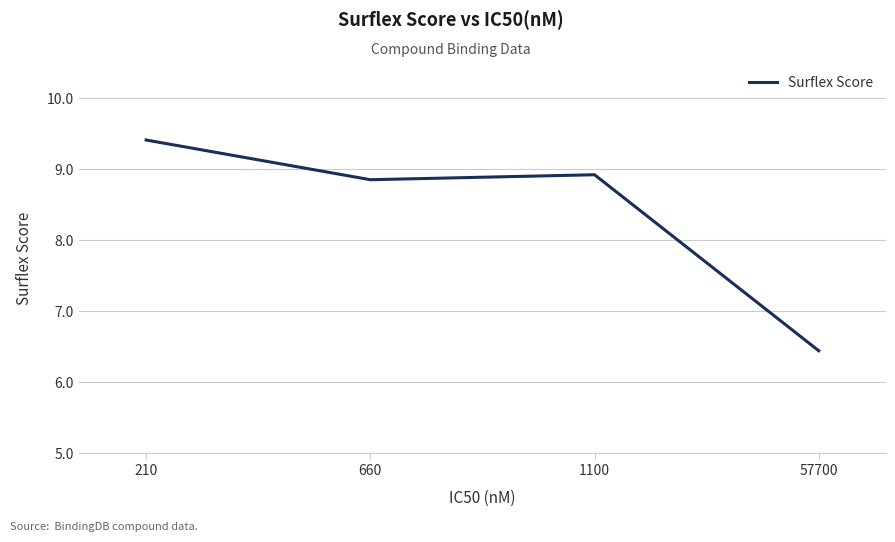

Which category has the highest value across all series?

210